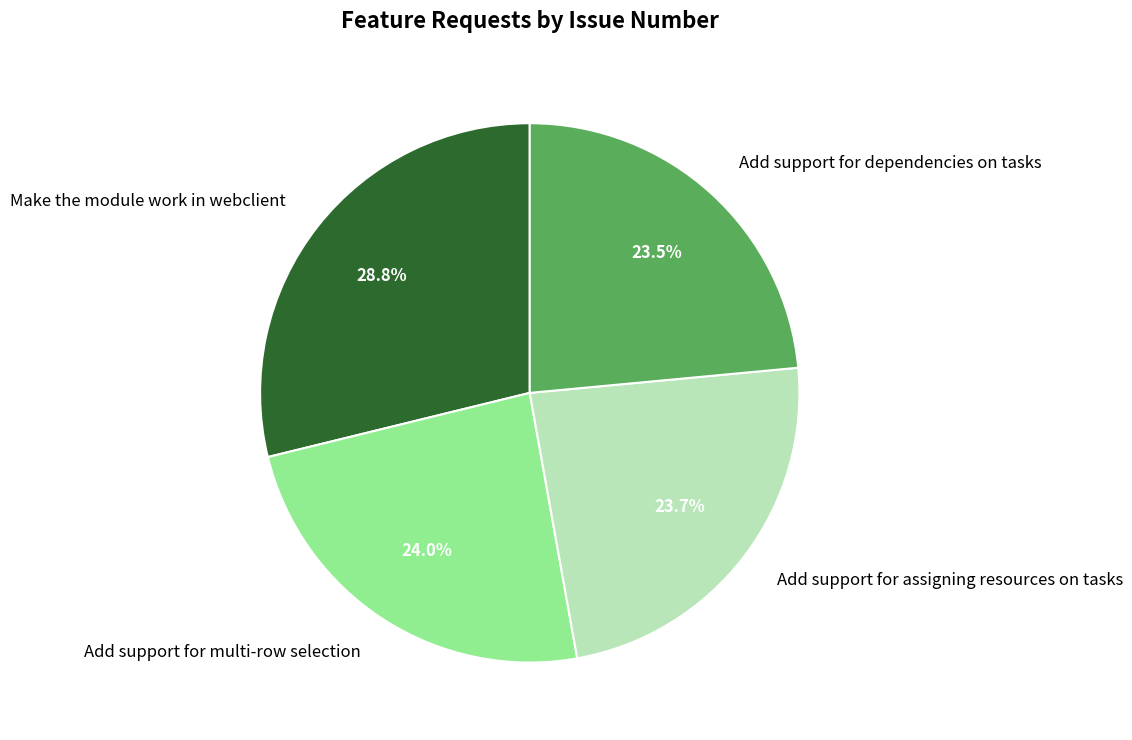

Does Add support for multi-row selection represent more than half of the total?

No